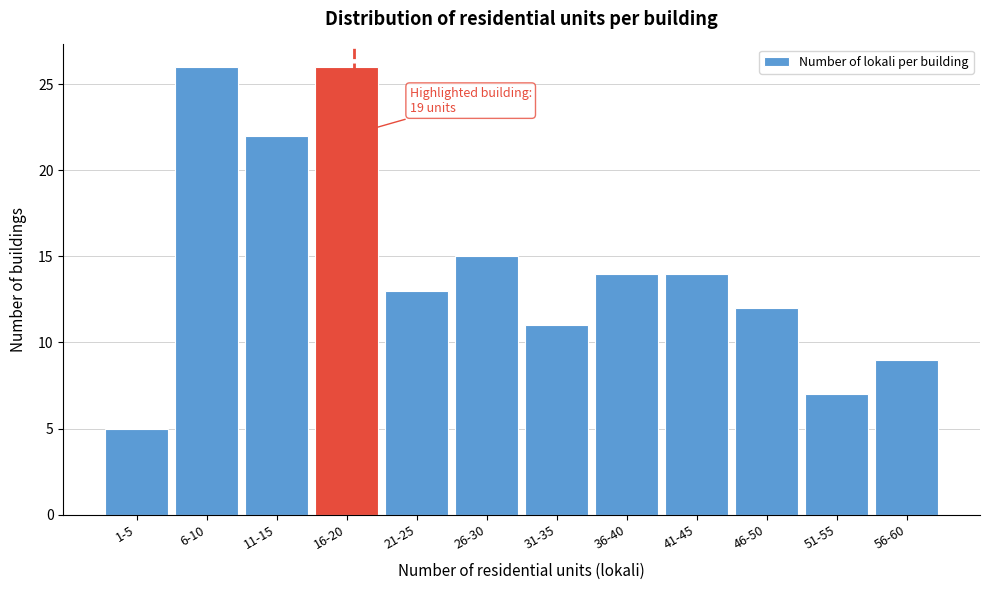

Reading right to left, transcribe all the data shown in this chart.

56-60=9	51-55=7	46-50=12	41-45=14	36-40=14	31-35=11	26-30=15	21-25=13	16-20=26	11-15=22	6-10=26	1-5=5